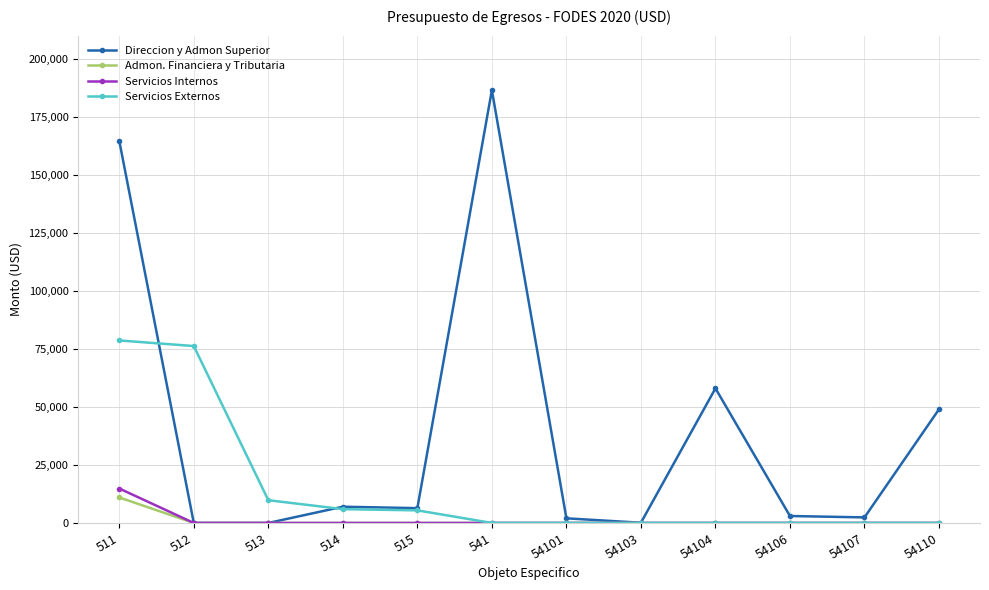

Where is Servicios Externos nearest to the value 39325?

513